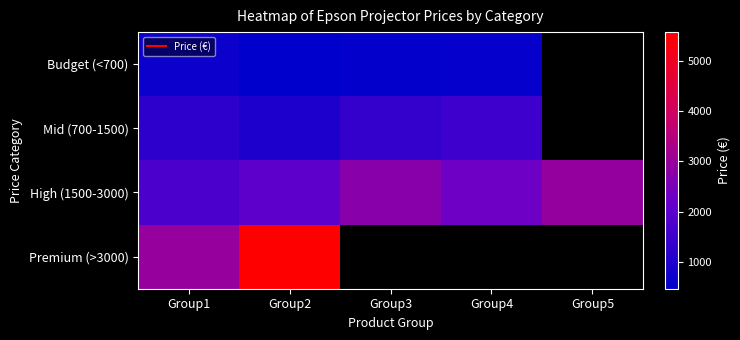

Read the High (1500-3000) value at Group1.

1743.5